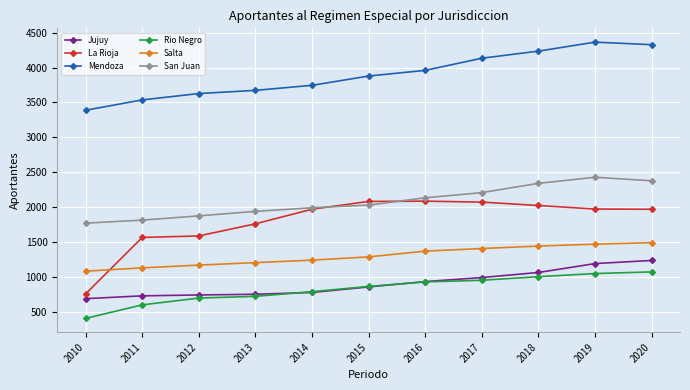

What is the approximate value of Mendoza at 2010?

3388.4